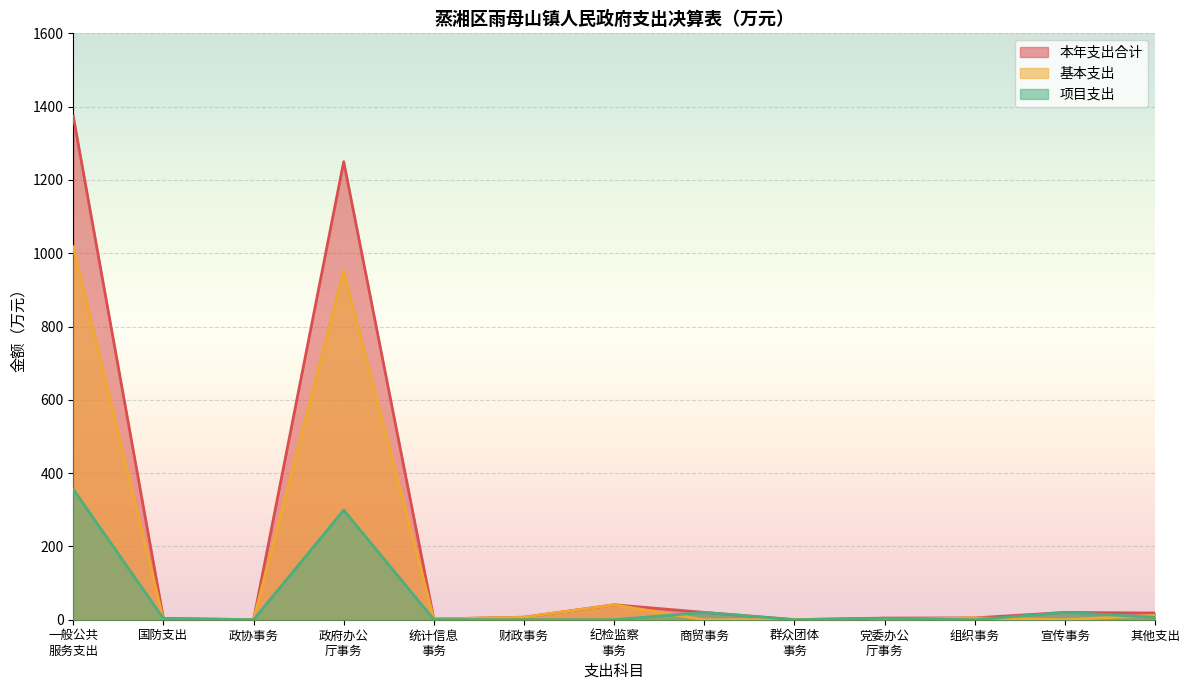

What is the maximum value for 项目支出?

355.9